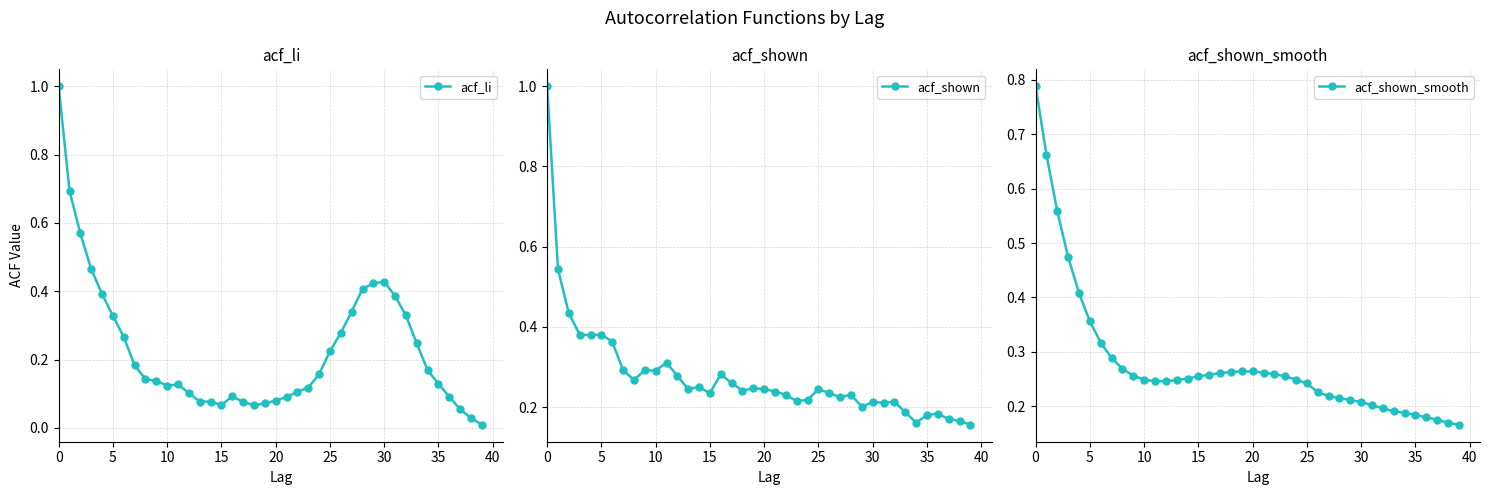

How many data points does each series have?

40